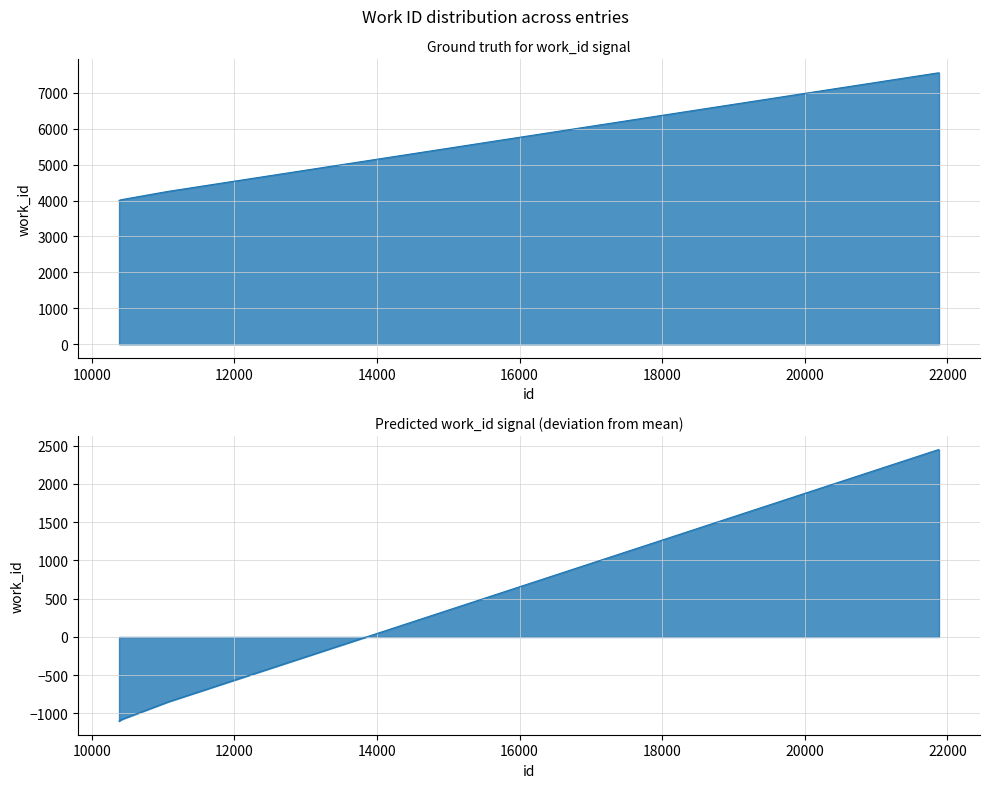

Rank the categories by value from lowest to highest.

10383, 10384, 10409, 10412, 10455, 10457, 11074, 21866, 21871, 21883